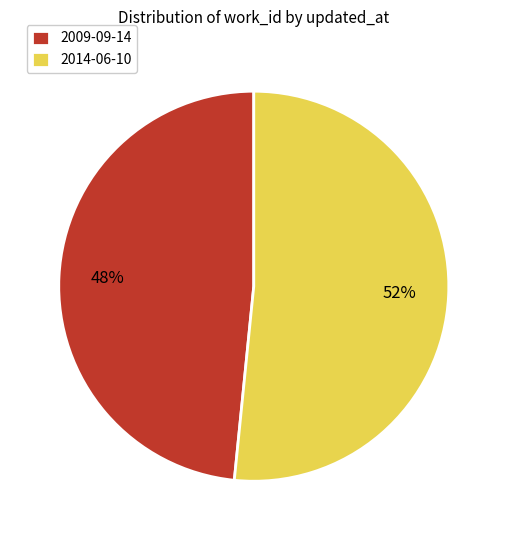

Which slice is the largest?

2014-06-10